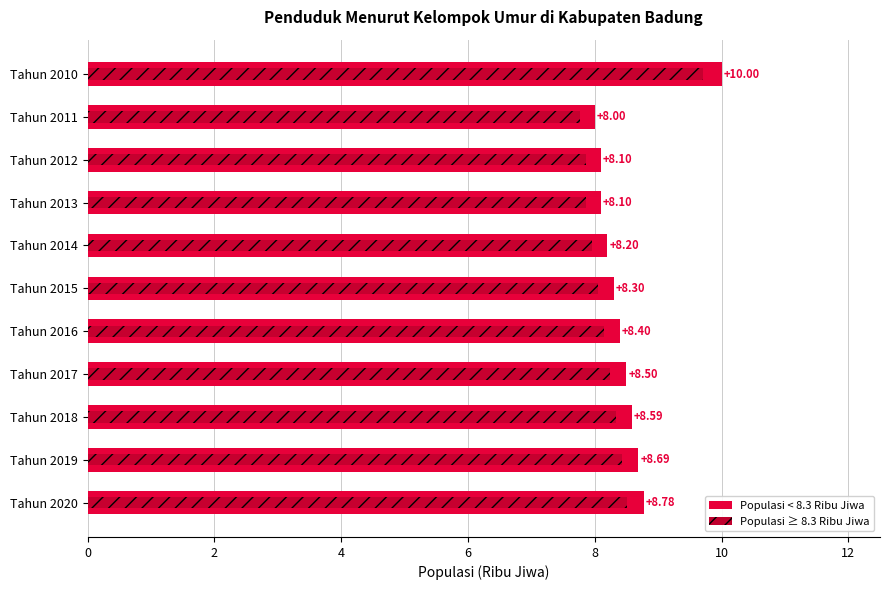

What is the difference between the maximum and second lowest values in the Populasi (Ribu Jiwa) ≥ 8.3 series?

1.8